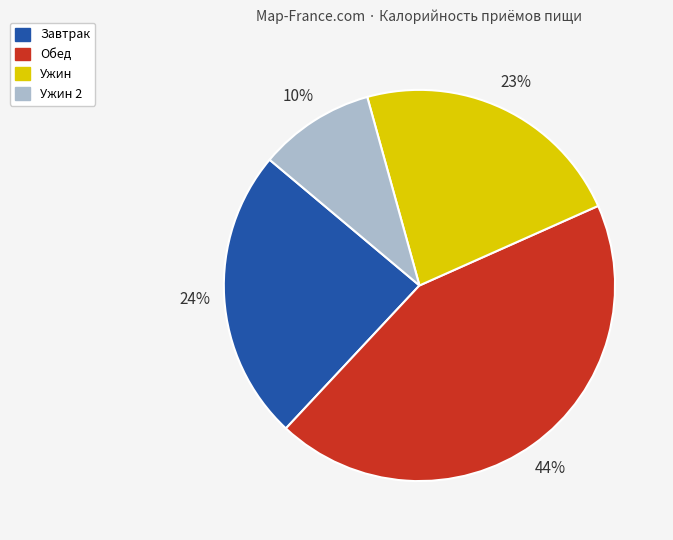

Is there a majority slice in this chart?

No